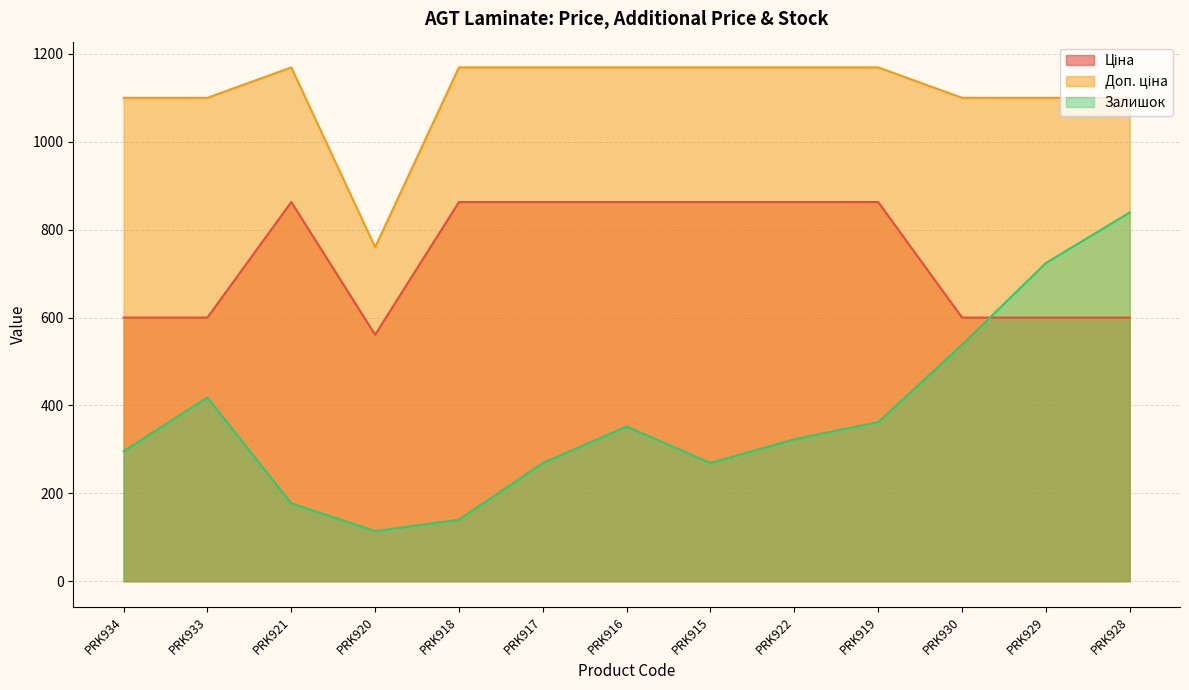

At which label does Залишок first exceed 323?

PRK933